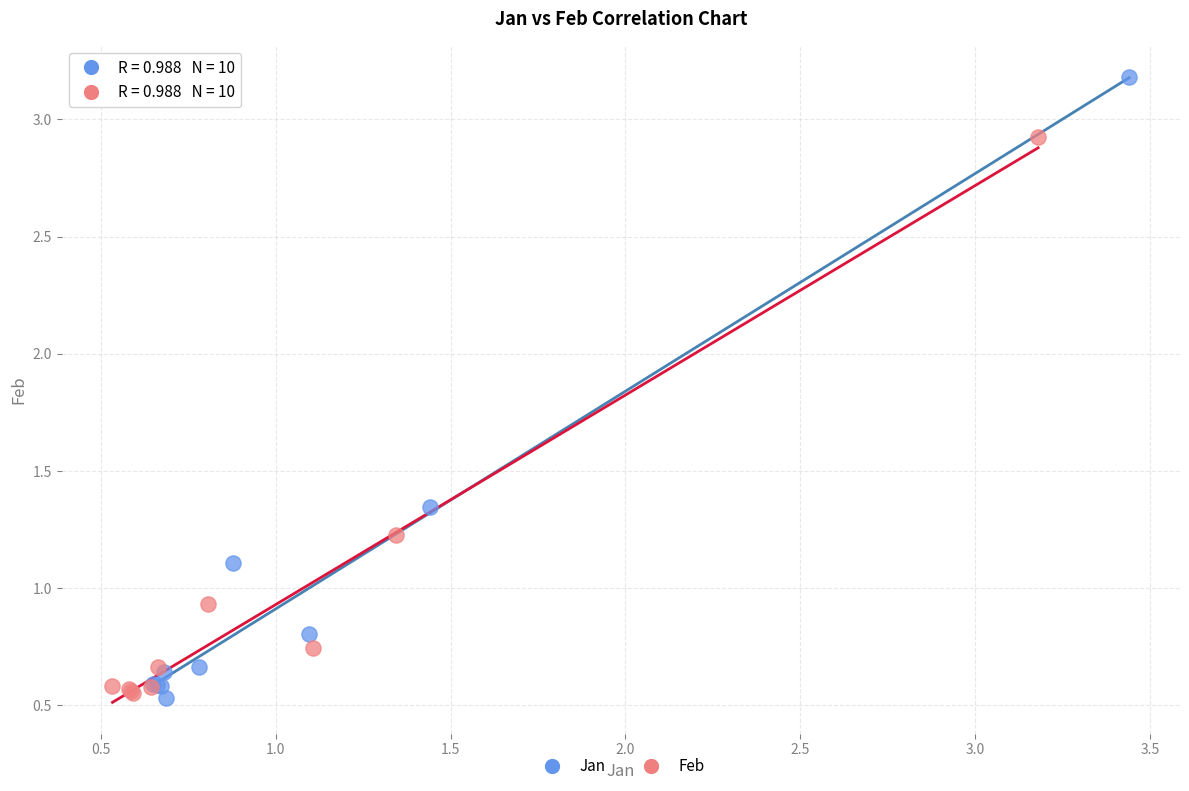

What are all the series names shown in the legend?

Jan, Feb